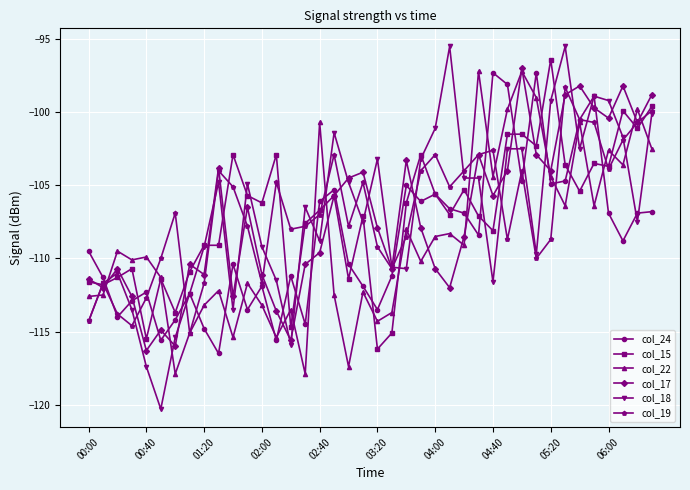

True or false: col_24 has more than 2 points higher than both neighbors.

True